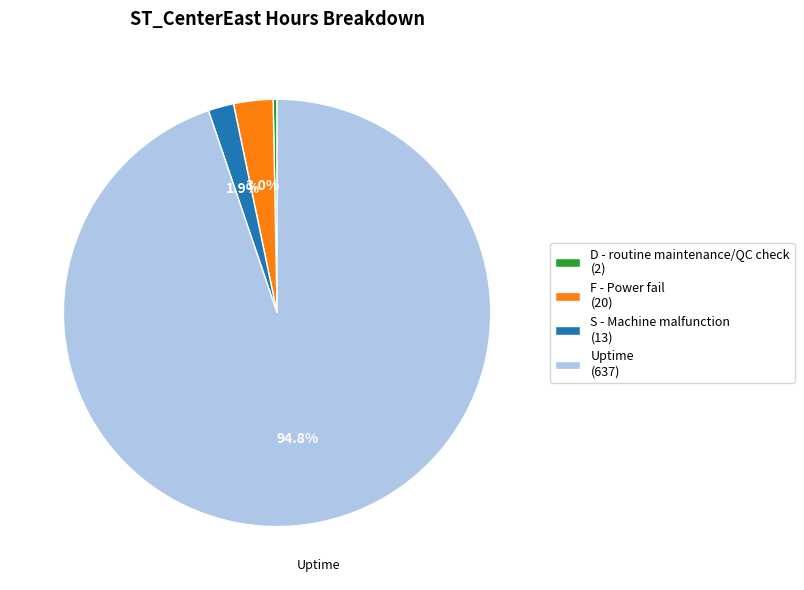

What is the ratio of the value at D - routine maintenance/QC check to the value at F - Power fail?

0.1